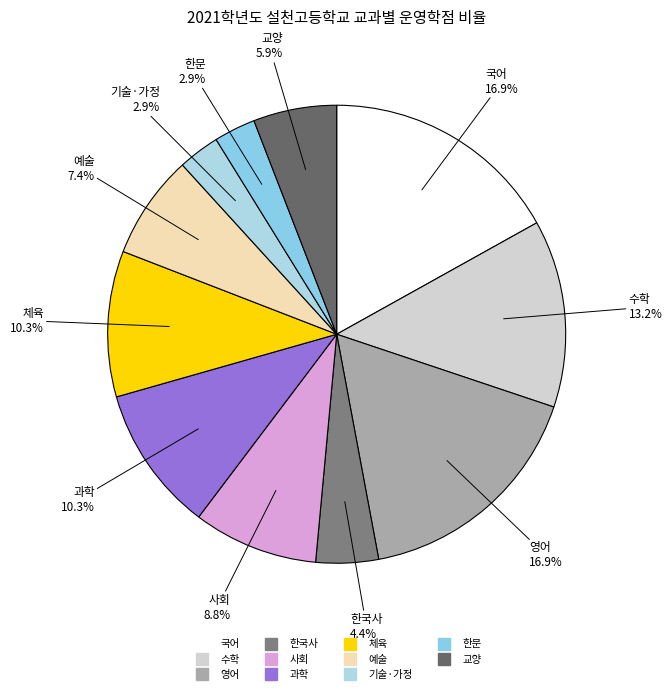

Combined, do 한국사 and 수학 account for over 50%?

No